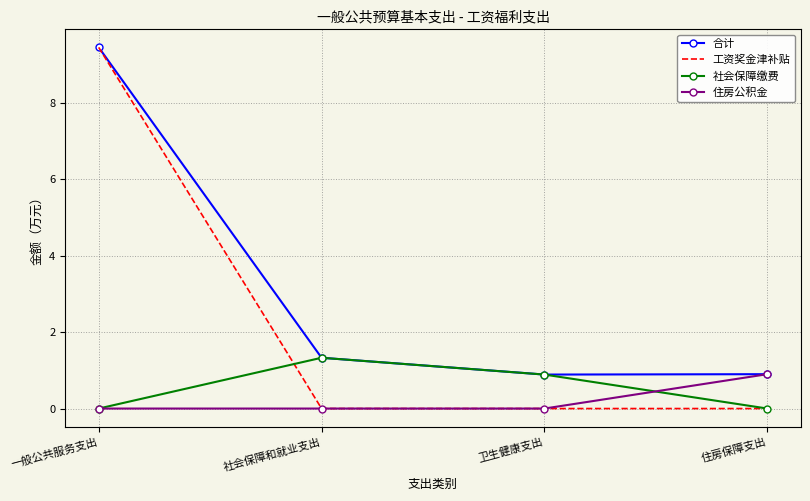

In 合计, how many points are lower than both neighbors (excluding endpoints)?

1